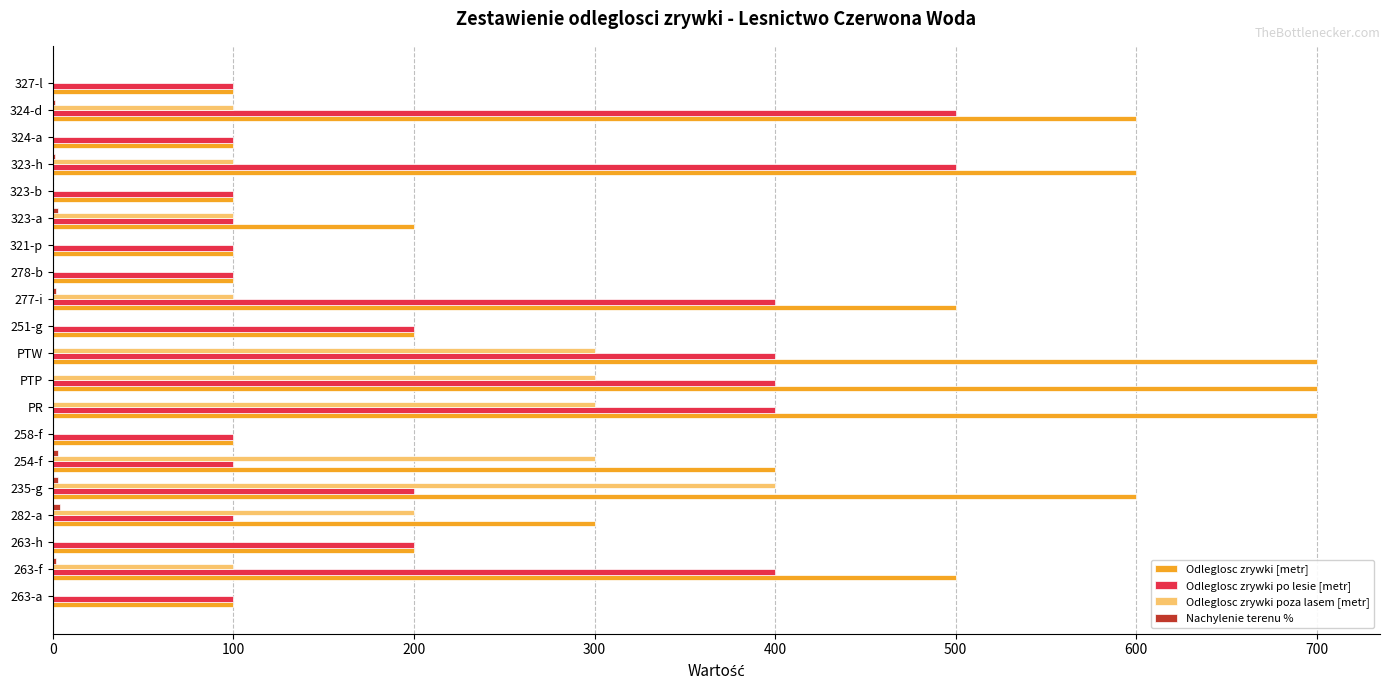

Which series changed the most between 258-f and PTW?

Odleglosc zrywki [metr]